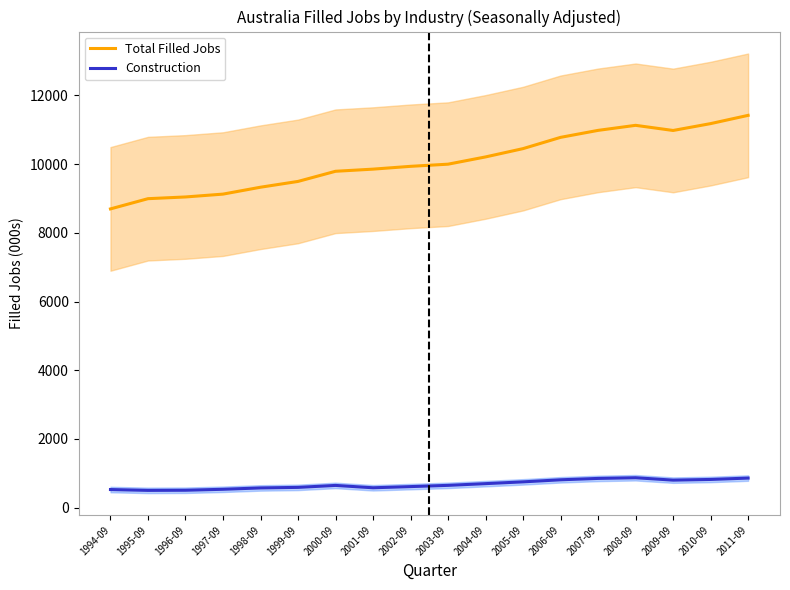

What is the label of the 6th point from the right?

2006-09